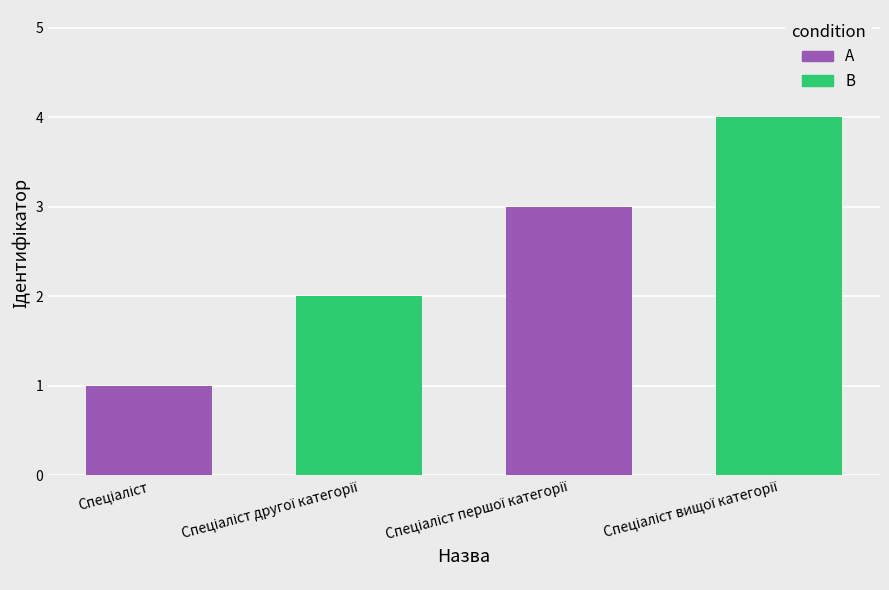

What is the difference between the maximum and minimum values?

3